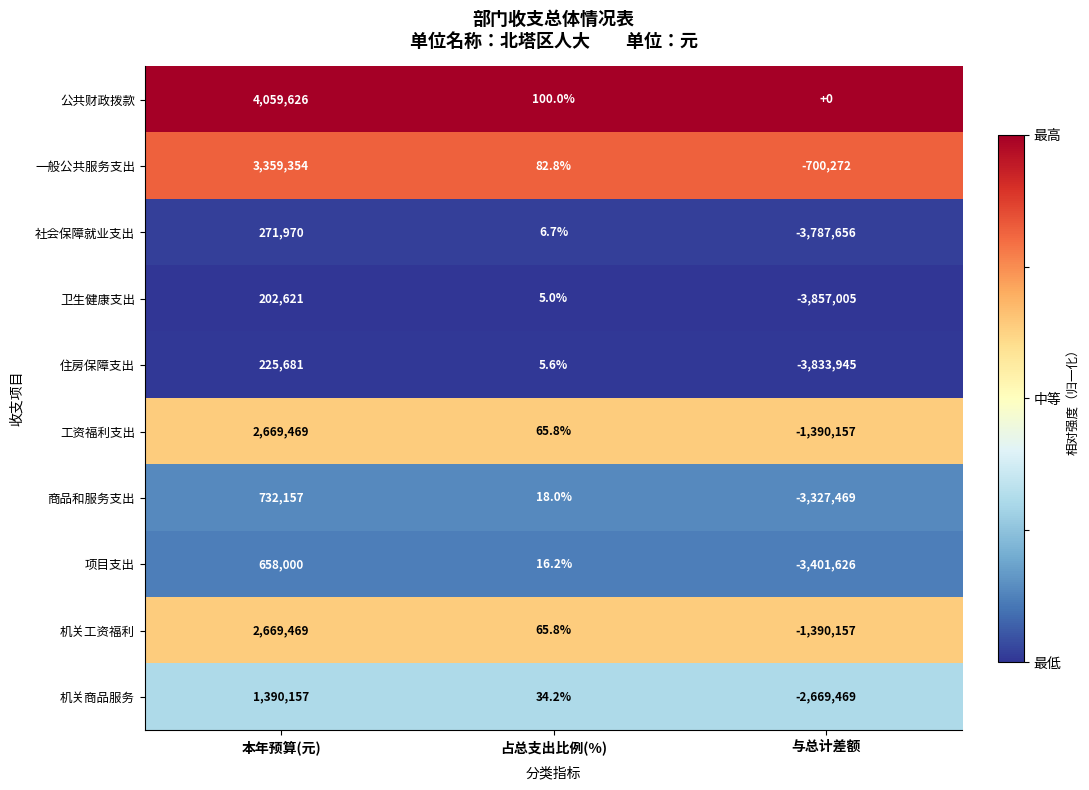

What is the spread (max minus min) of values at 与总计差额?

3857005.0